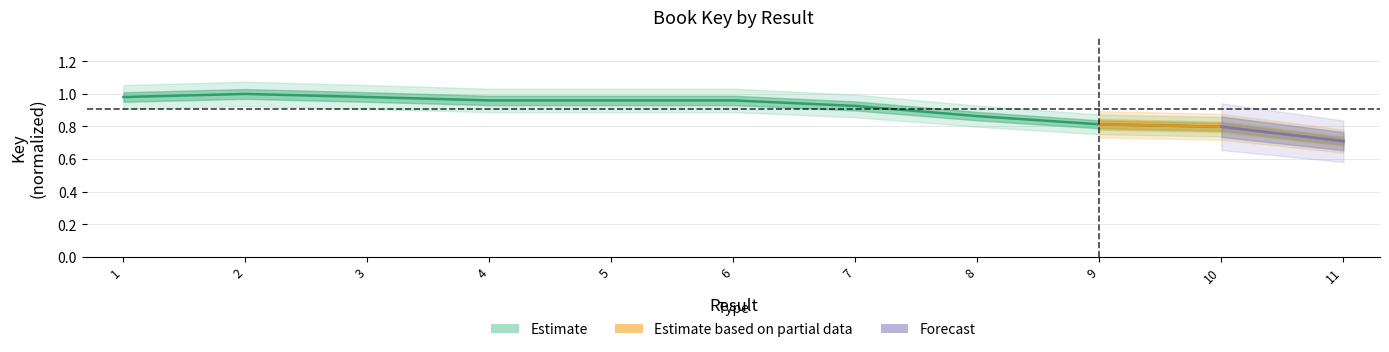

List the labels in order of value, smallest first.

11, 10, 9, 8, 7, 6, 4, 5, 3, 1, 2